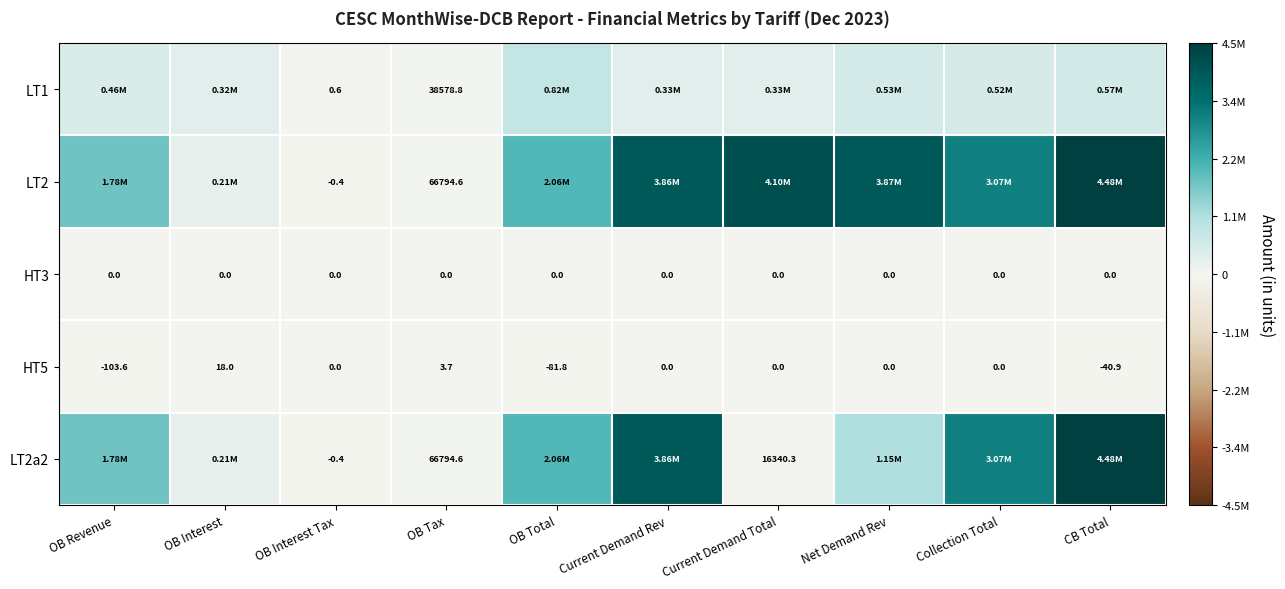

The value of LT2 at OB Tax is 41240.5. True or false?

False